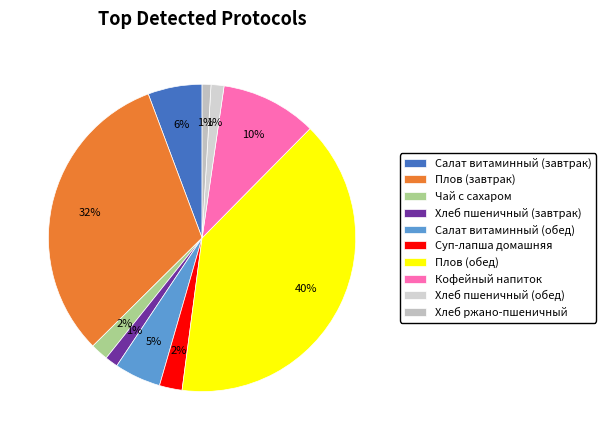

Count the number of slices in the pie.

10